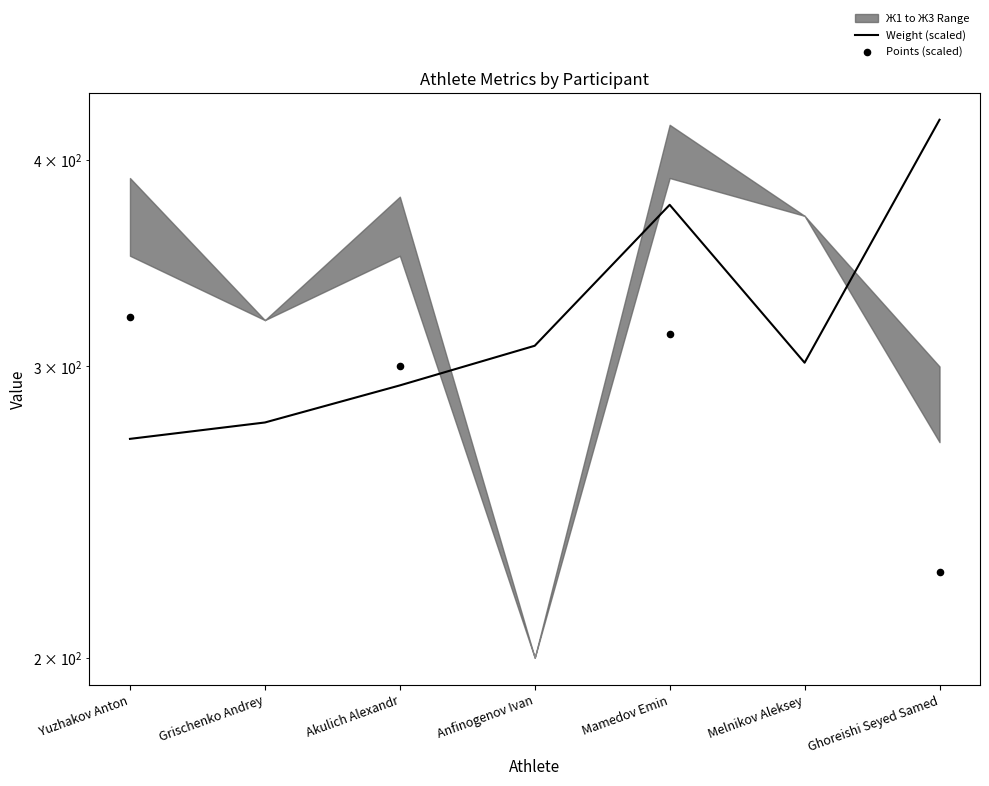

Is the value of Weight (scaled) at Yuzhakov Anton greater than the value of Points (scaled) at Yuzhakov Anton?

No